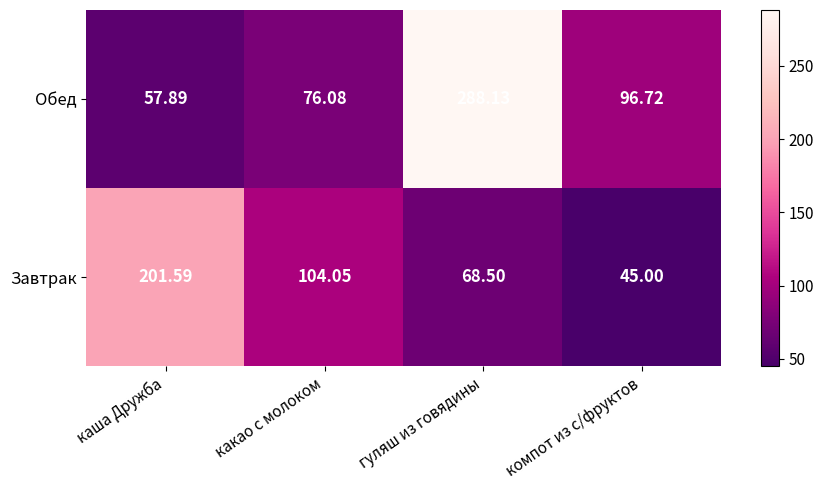

At which label is Обед closest to 173?

компот из с/фруктов